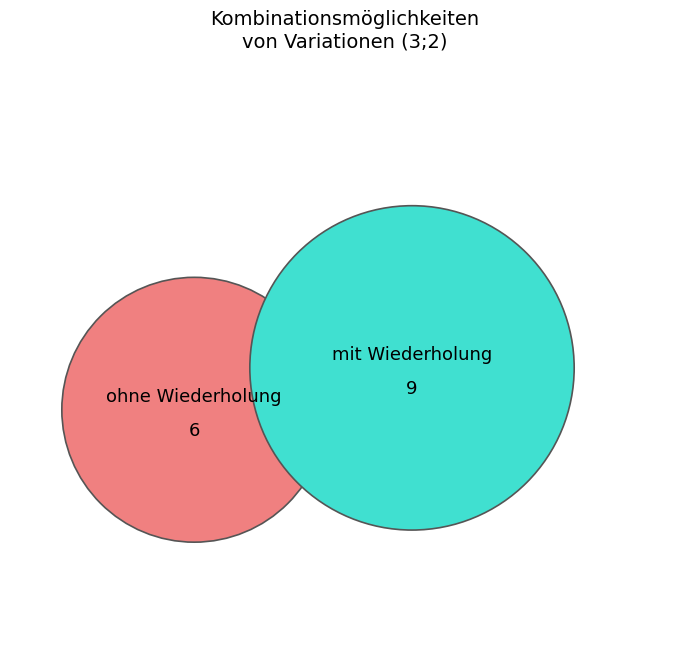

Do mit Wiederholung and ohne Wiederholung together represent more than half of the pie?

Yes